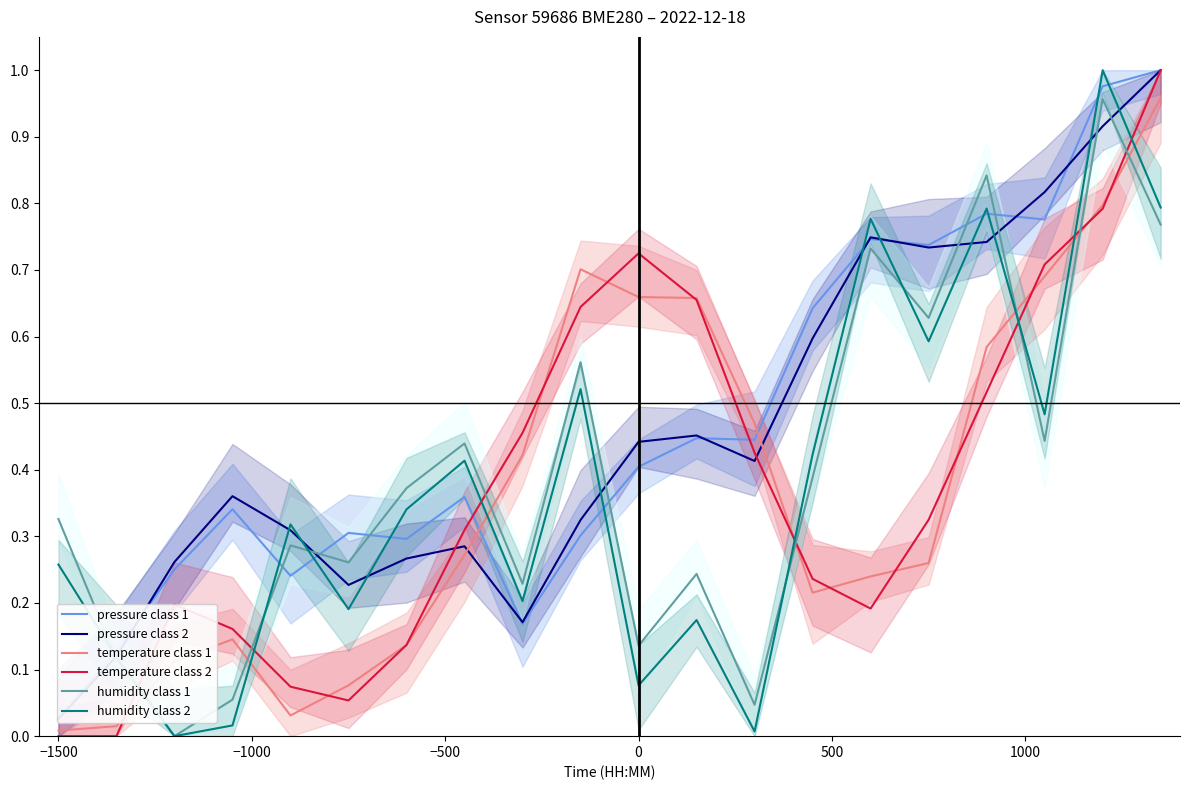

Which series ends up on top after the final intersection of temperature class 1 and humidity class 2?

temperature class 1